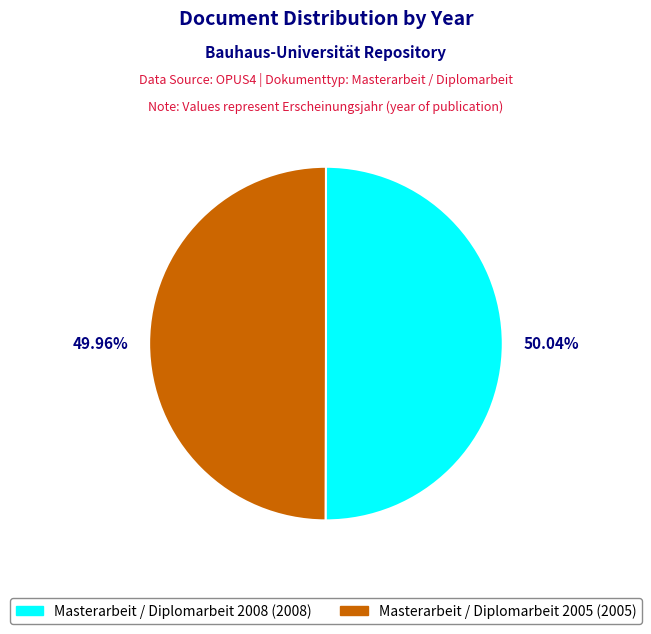

Does any single category account for the majority?

Yes